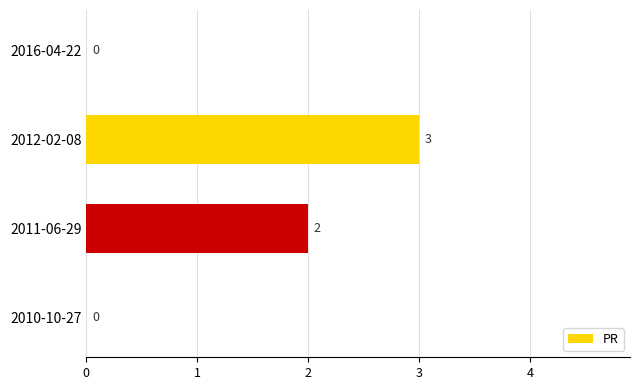

Reading top to bottom, extract all data points from this chart.

2016-04-22=0	2012-02-08=3	2011-06-29=2	2010-10-27=0